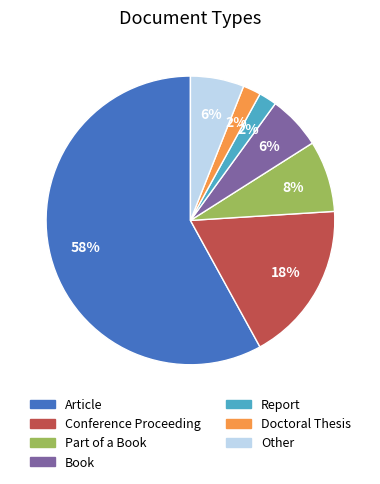

To the nearest percent, what is the difference between the Book and Conference Proceeding slice percentages?

12%